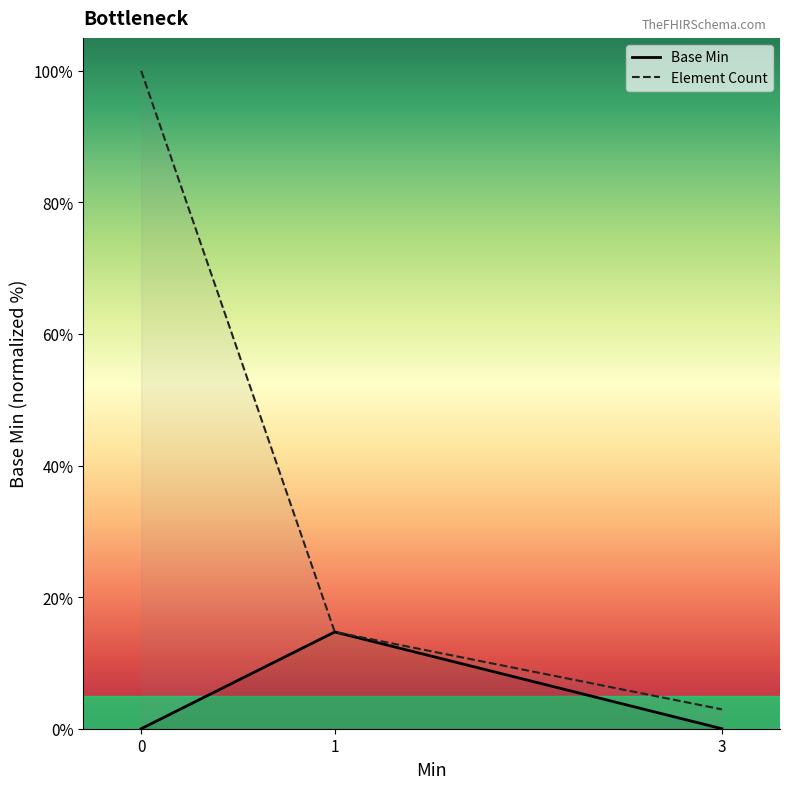

The Base Min series shows 7.2 at 0. True or false?

False